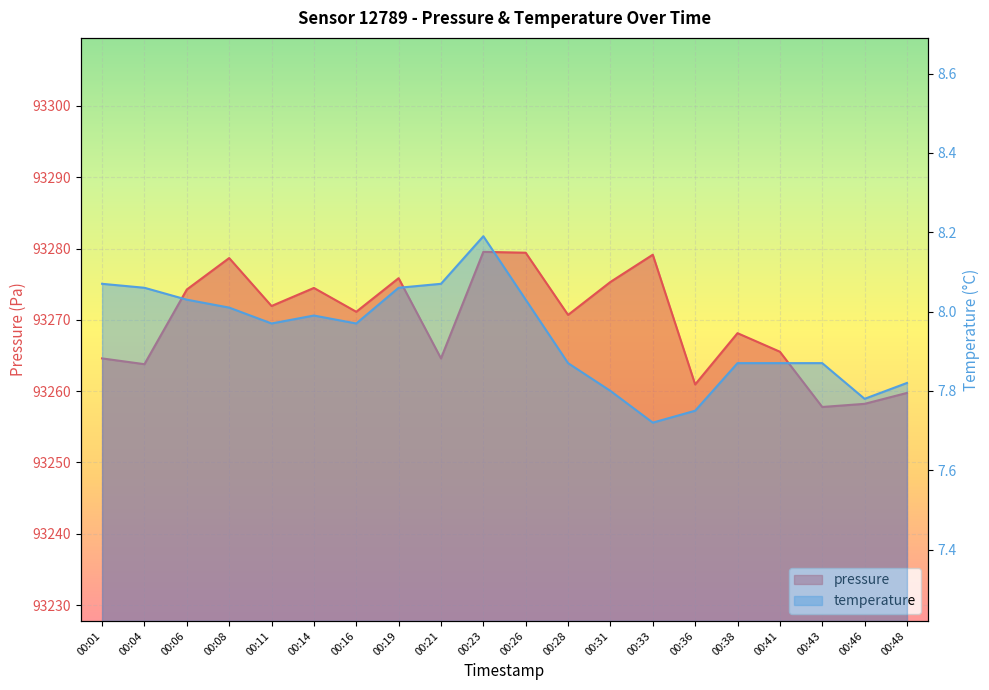

Reading left to right, what are all the values shown in this chart?

pressure: 00:01=93264.6	00:04=93263.8	00:06=93274.2	00:08=93278.7	00:11=93271.9	00:14=93274.5	00:16=93271.1	00:19=93275.8	00:21=93264.6	00:23=93279.5	00:26=93279.4	00:28=93270.7	00:31=93275.3	00:33=93279.1	00:36=93260.9	00:38=93268.1	00:41=93265.5	00:43=93257.8	00:46=93258.2	00:48=93259.8
temperature: 00:01=8.1	00:04=8.1	00:06=8.0	00:08=8.0	00:11=8.0	00:14=8.0	00:16=8.0	00:19=8.1	00:21=8.1	00:23=8.2	00:26=8.0	00:28=7.9	00:31=7.8	00:33=7.7	00:36=7.8	00:38=7.9	00:41=7.9	00:43=7.9	00:46=7.8	00:48=7.8